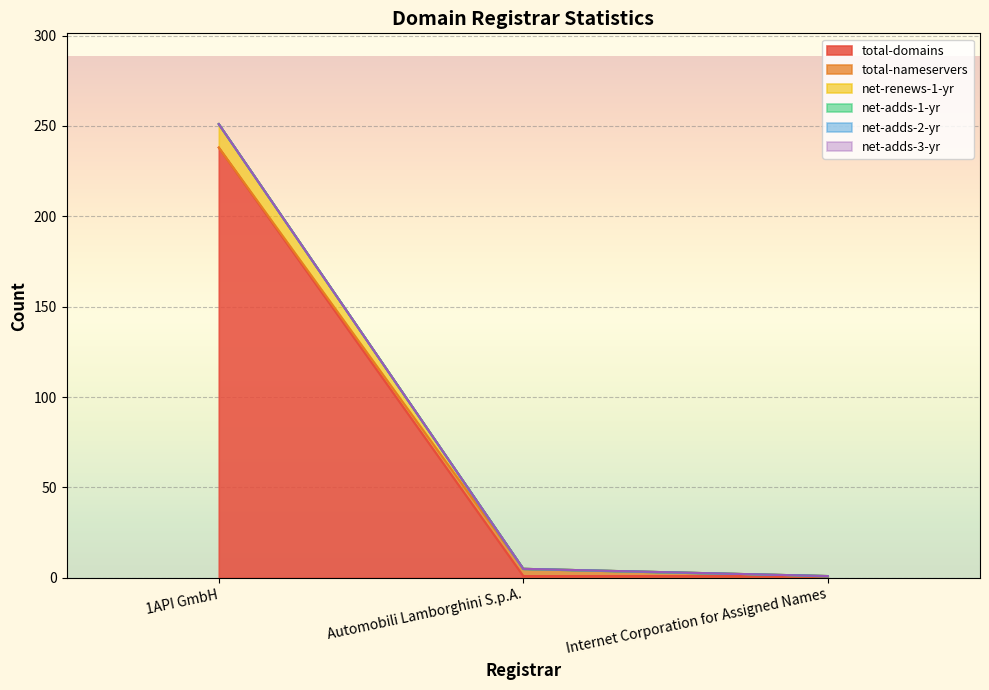

Is it true that net-renews-1-yr equals 0 at Internet Corporation for Assigned Names?

True